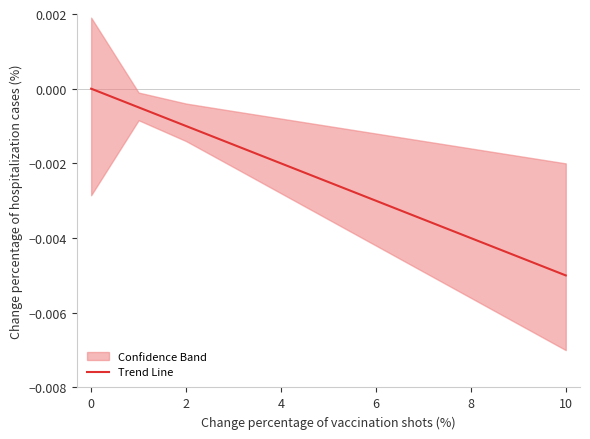

How many data points does each series have?

11